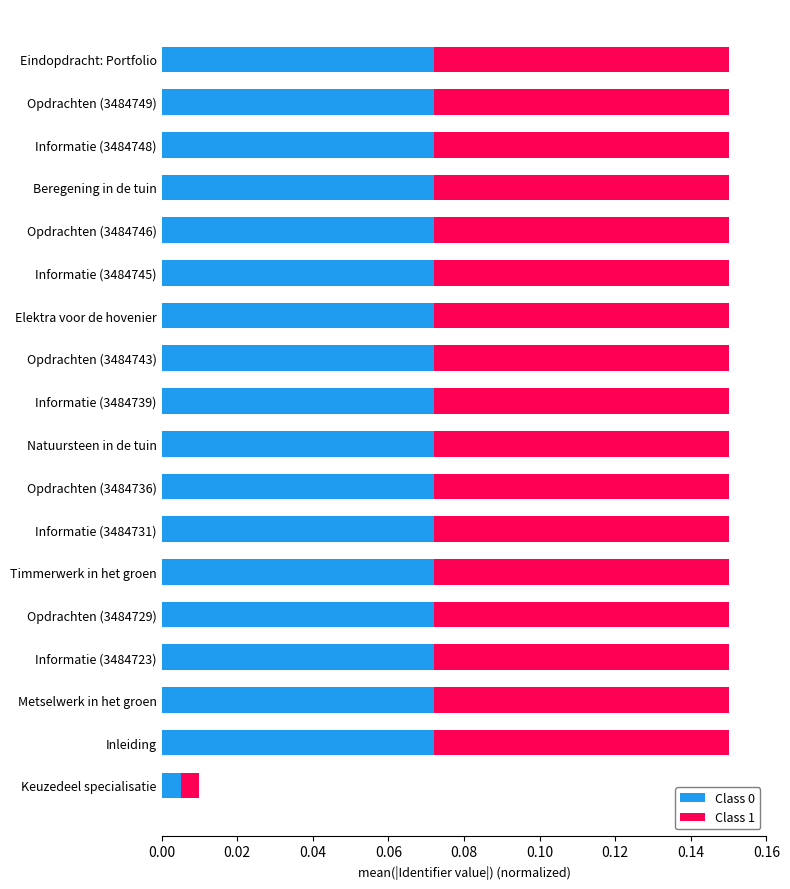

Where is Class 0 nearest to the value 0?

Keuzedeel specialisatie